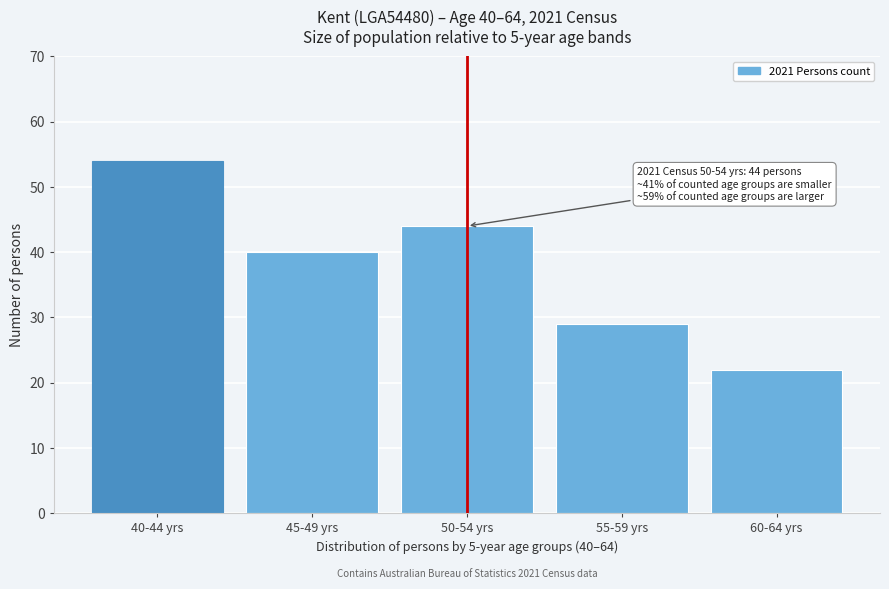

Reading right to left, transcribe all the data shown in this chart.

60-64 yrs=22	55-59 yrs=29	50-54 yrs=44	45-49 yrs=40	40-44 yrs=54